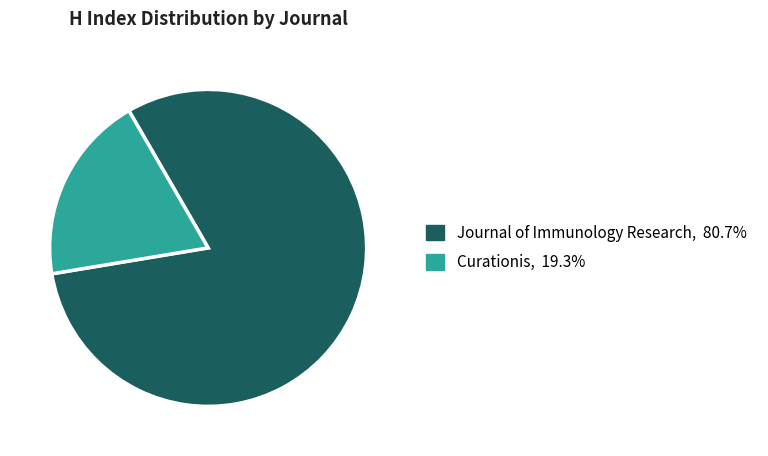

What is the majority slice?

Journal of Immunology Research